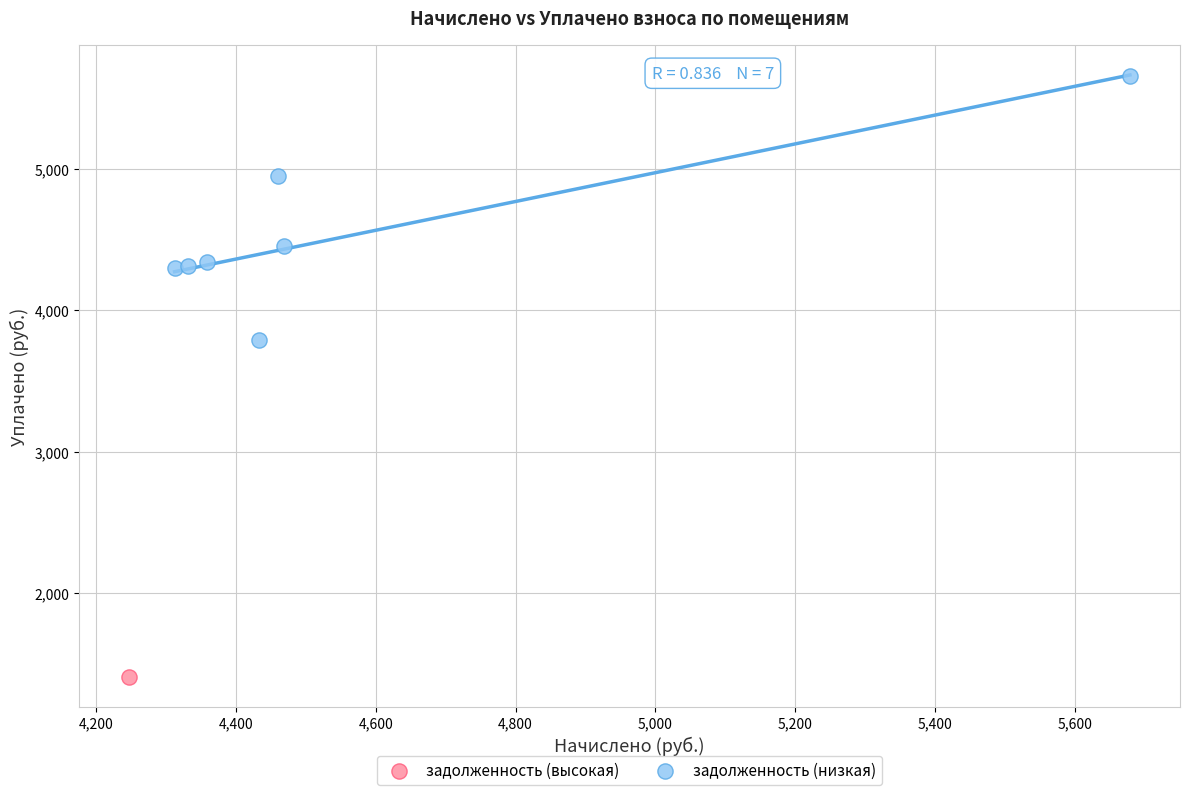

What are all the series names shown in the legend?

задолженность (высокая), задолженность (низкая)